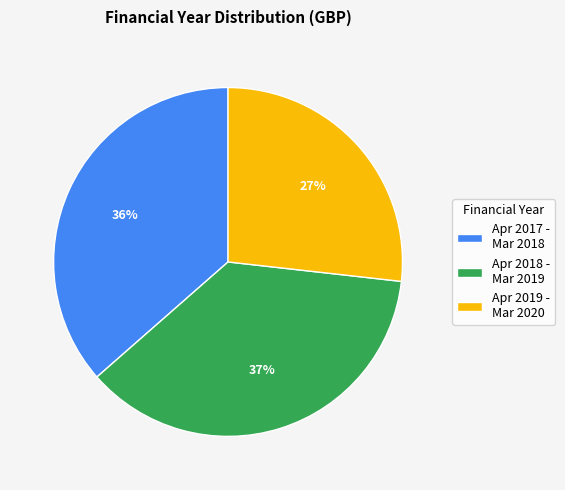

To the nearest percent, what percentage of the pie is Apr 2017 - Mar 2018?

36%